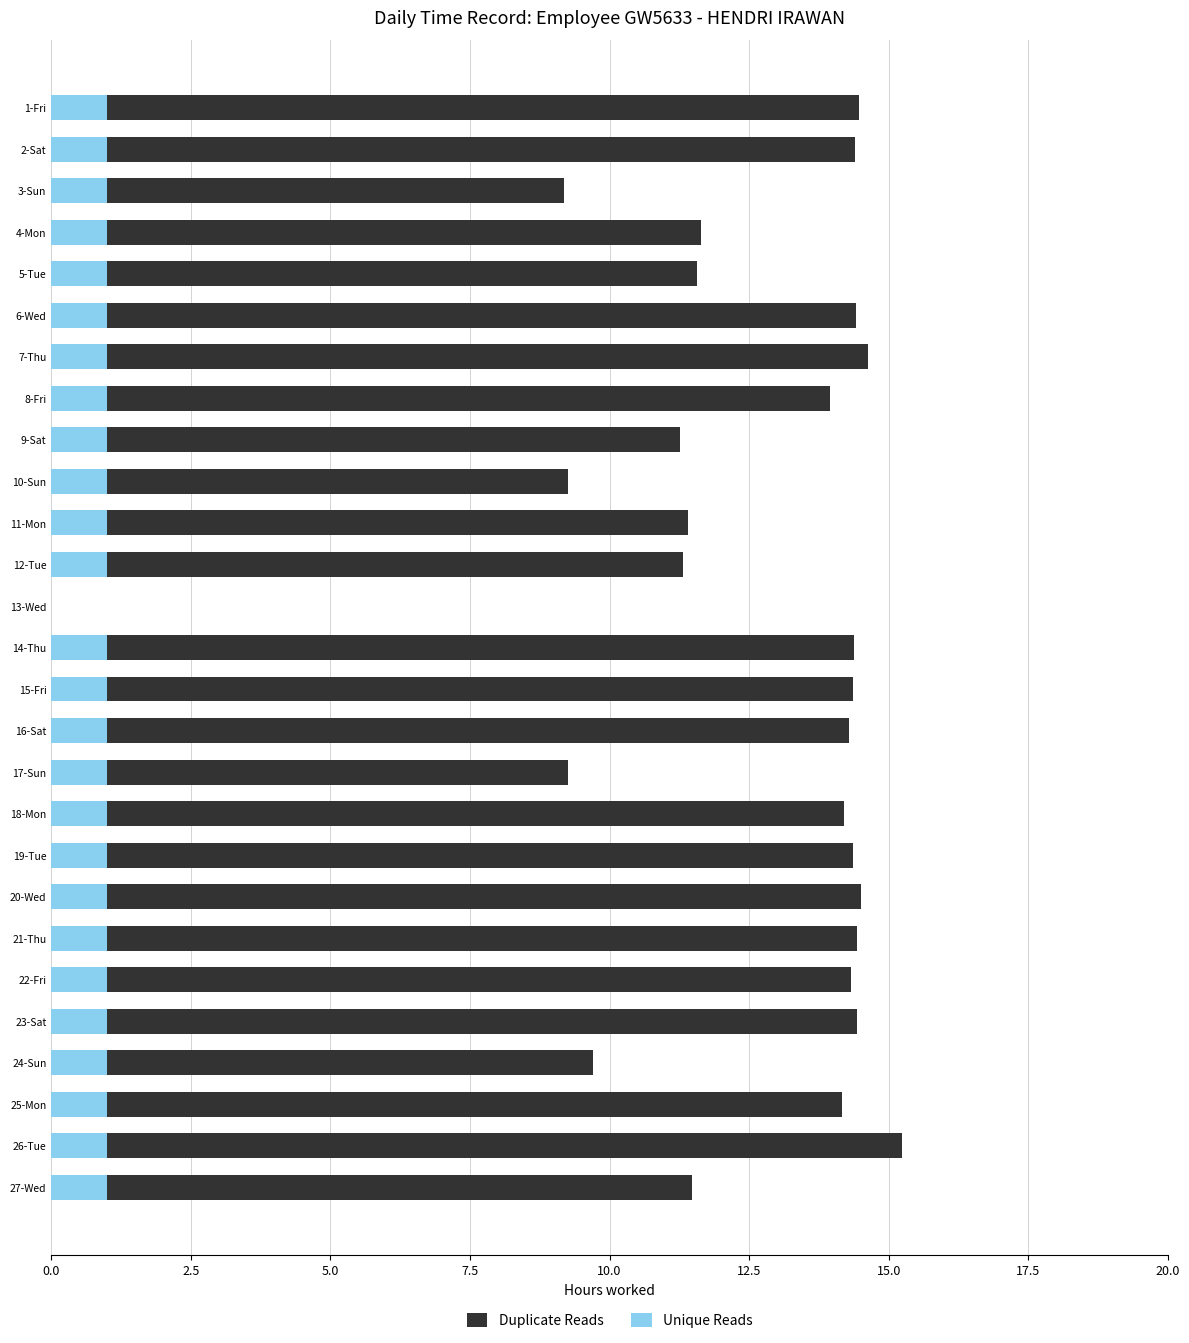

How many positive values does the Duplicate Reads series have?

26